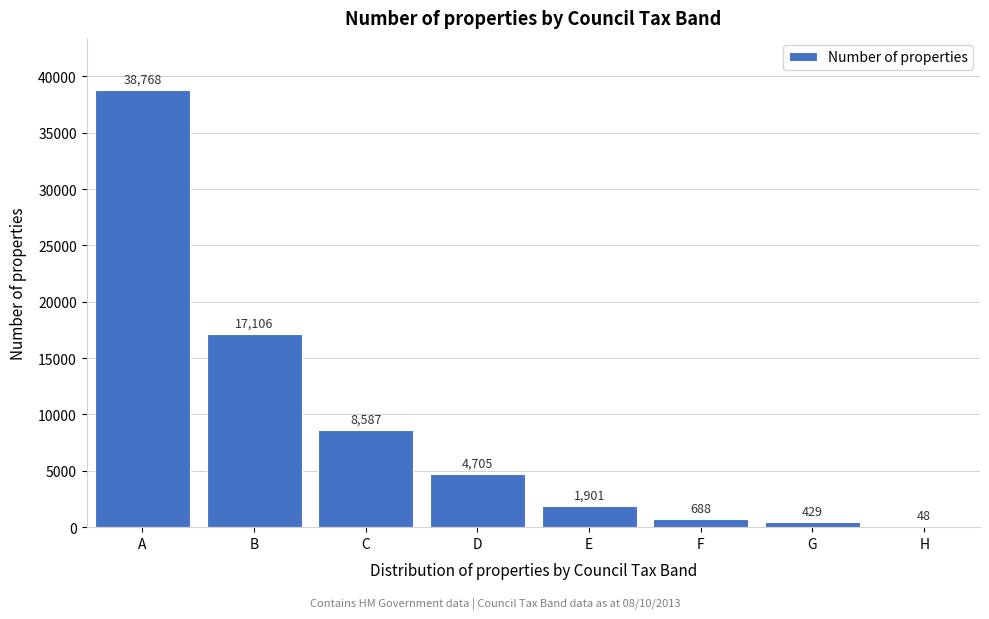

Reading right to left, extract all data points from this chart.

H=48	G=429	F=688	E=1901	D=4705	C=8587	B=17106	A=38768